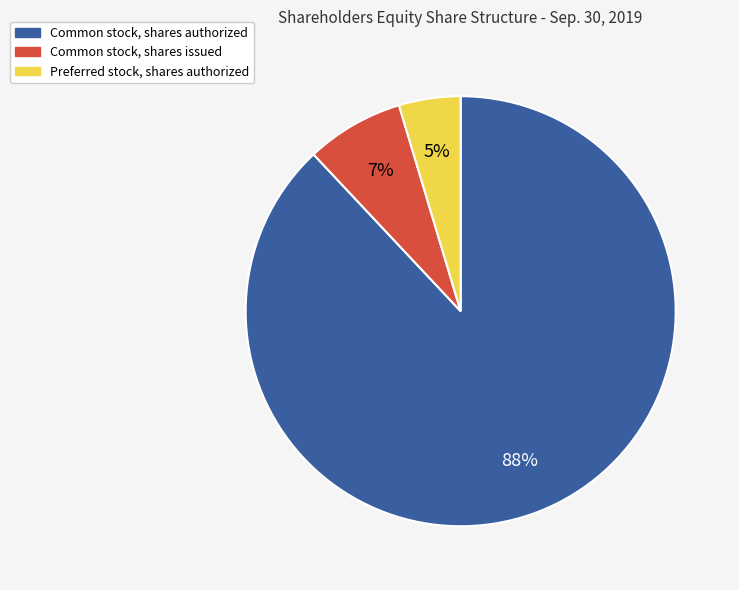

Rank the categories by value from lowest to highest.

Preferred stock, shares authorized, Common stock, shares issued, Common stock, shares authorized